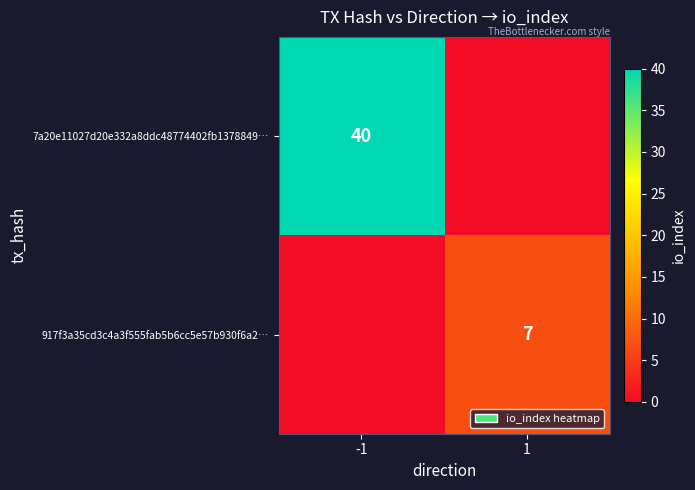

What is the greatest value displayed?

40